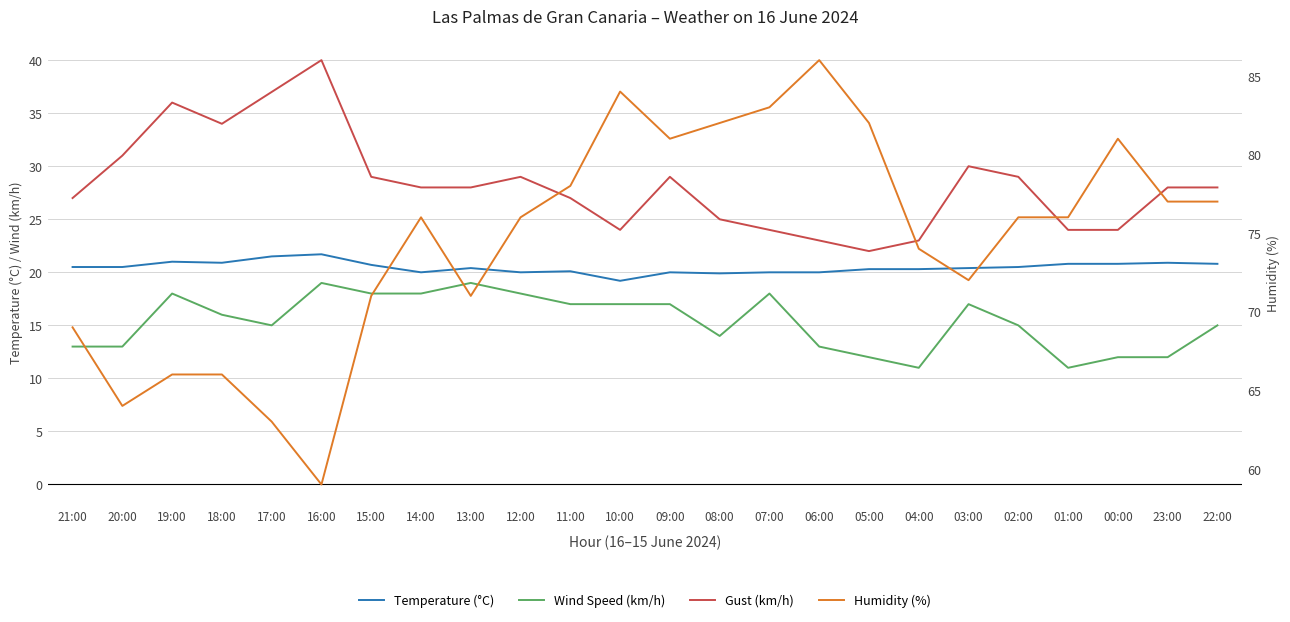

Reading right to left, list all the values displayed in this chart.

Temperature (°C): 20.8	20.9	20.8	20.8	20.5	20.4	20.3	20.3	20.0	20.0	19.9	20.0	19.2	20.1	20.0	20.4	20.0	20.7	21.7	21.5	20.9	21.0	20.5	20.5
Wind Speed (km/h): 15.0	12.0	12.0	11.0	15.0	17.0	11.0	12.0	13.0	18.0	14.0	17.0	17.0	17.0	18.0	19.0	18.0	18.0	19.0	15.0	16.0	18.0	13.0	13.0
Gust (km/h): 28.0	28.0	24.0	24.0	29.0	30.0	23.0	22.0	23.0	24.0	25.0	29.0	24.0	27.0	29.0	28.0	28.0	29.0	40.0	37.0	34.0	36.0	31.0	27.0
Humidity (%): 77.0	77.0	81.0	76.0	76.0	72.0	74.0	82.0	86.0	83.0	82.0	81.0	84.0	78.0	76.0	71.0	76.0	71.0	59.0	63.0	66.0	66.0	64.0	69.0